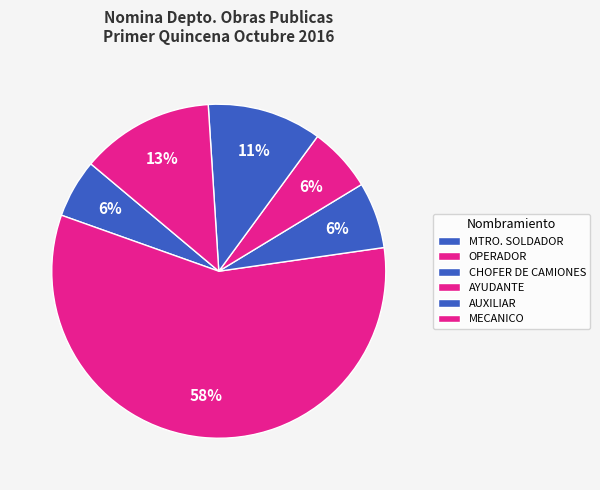

Which slice is the largest?

OPERADOR